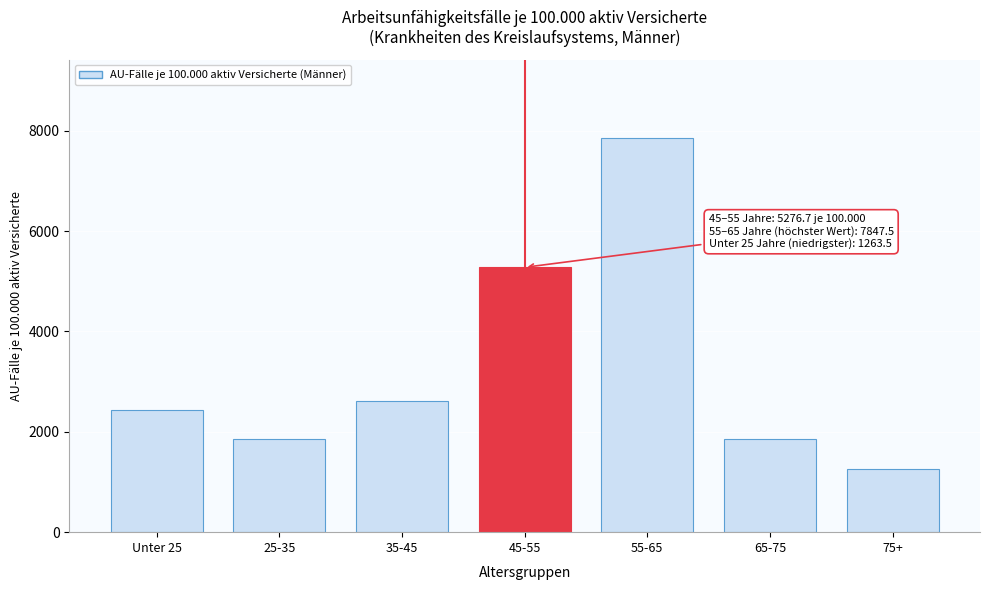

What is the value of the 1st bar from the left?

2430.9